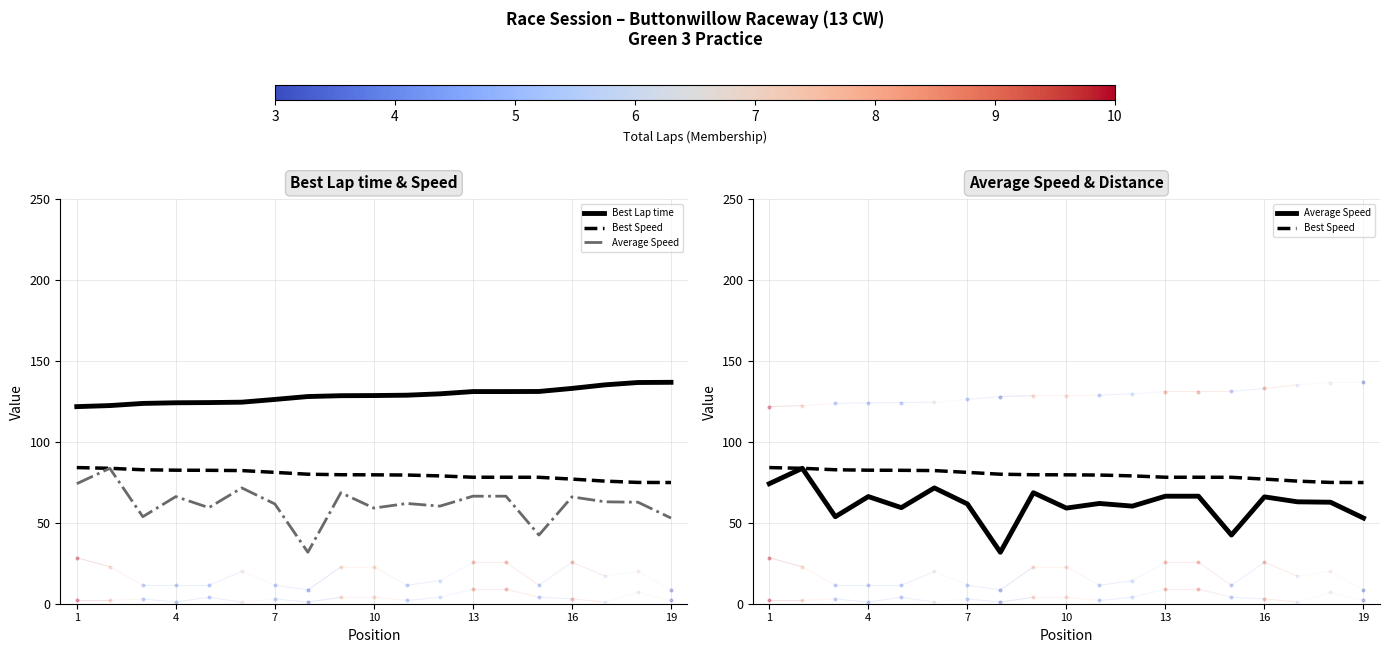

What is the value of the Best Speed point at the 13th from the left?

78.2